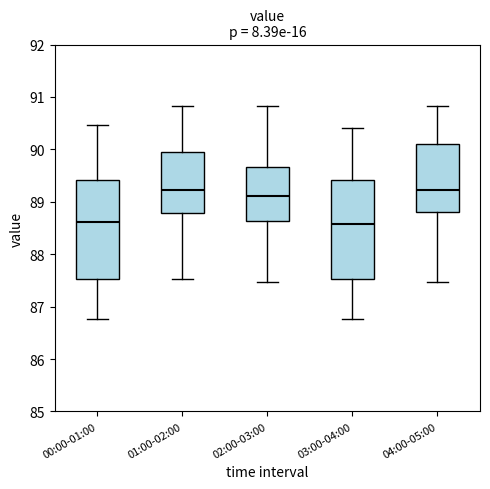

Reading left to right, transcribe this box plot: for each box, give where its median line is, the range the box spans, and where its two whiskers end, as read against the y-axis. The values are not printed on the chart, so give them approximately, as read against the axis.

00:00-01:00: median 88.6, box 87.5 to 89.4, whiskers 86.8 to 90.5
01:00-02:00: median 89.2, box 88.8 to 90.0, whiskers 87.5 to 90.8
02:00-03:00: median 89.1, box 88.6 to 89.7, whiskers 87.5 to 90.8
03:00-04:00: median 88.6, box 87.5 to 89.4, whiskers 86.8 to 90.4
04:00-05:00: median 89.2, box 88.8 to 90.1, whiskers 87.5 to 90.8